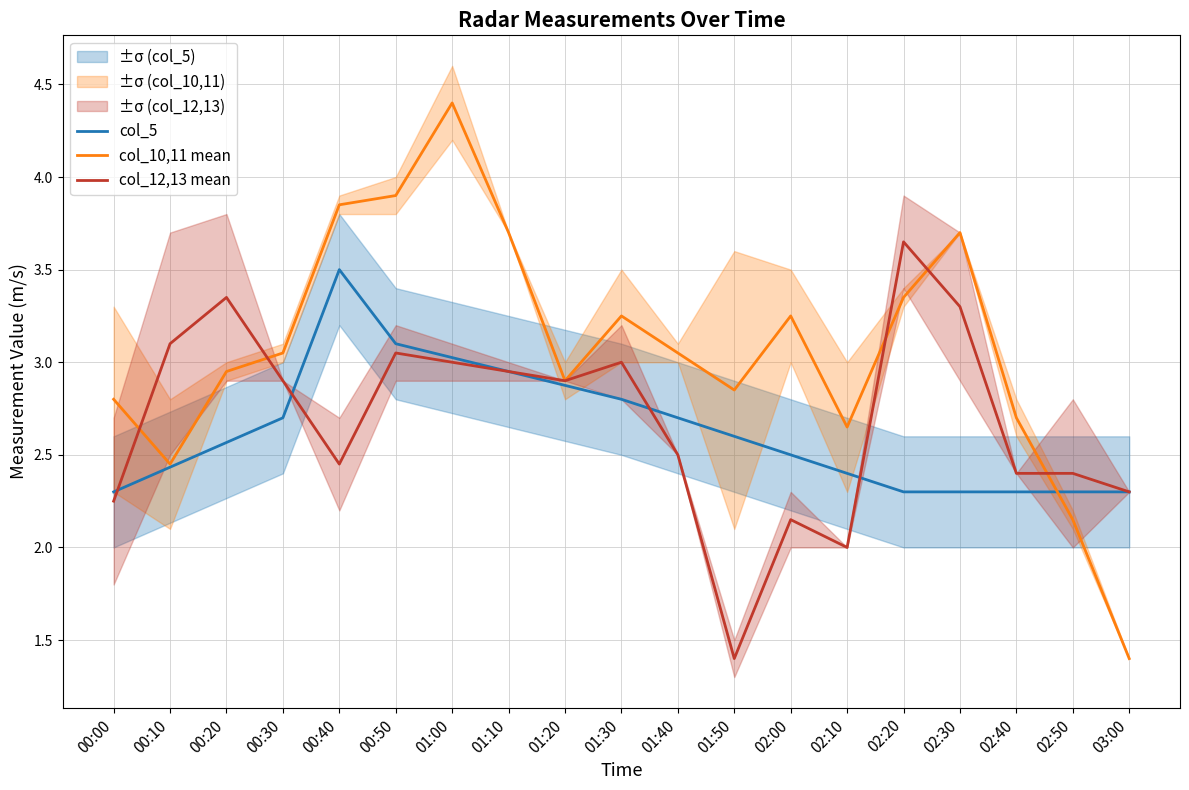

What position from the left is 00:40?

5